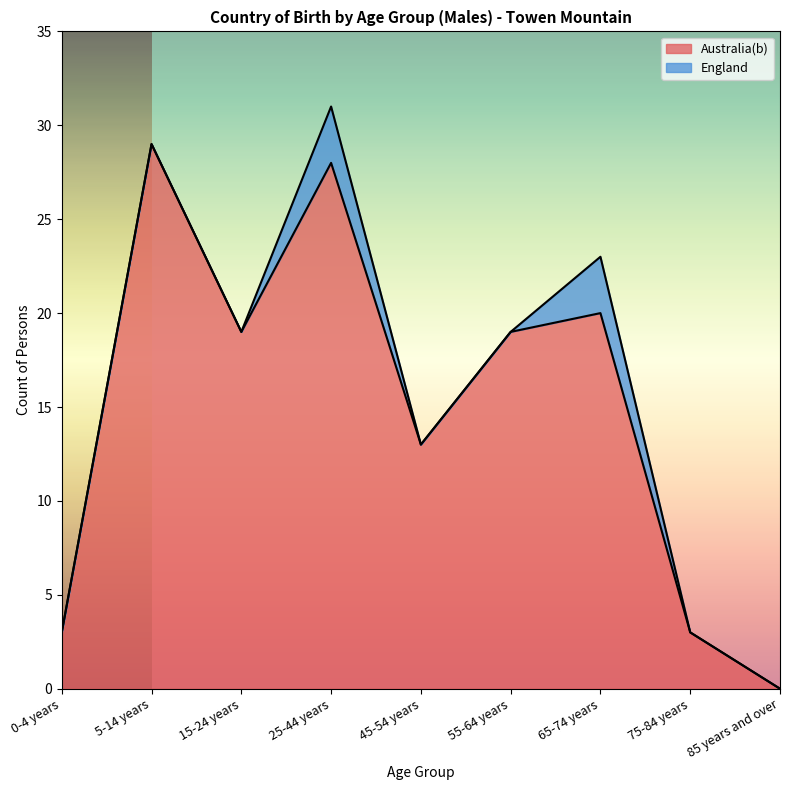

What is the change in value from 15-24 years to 45-54 years?

-6